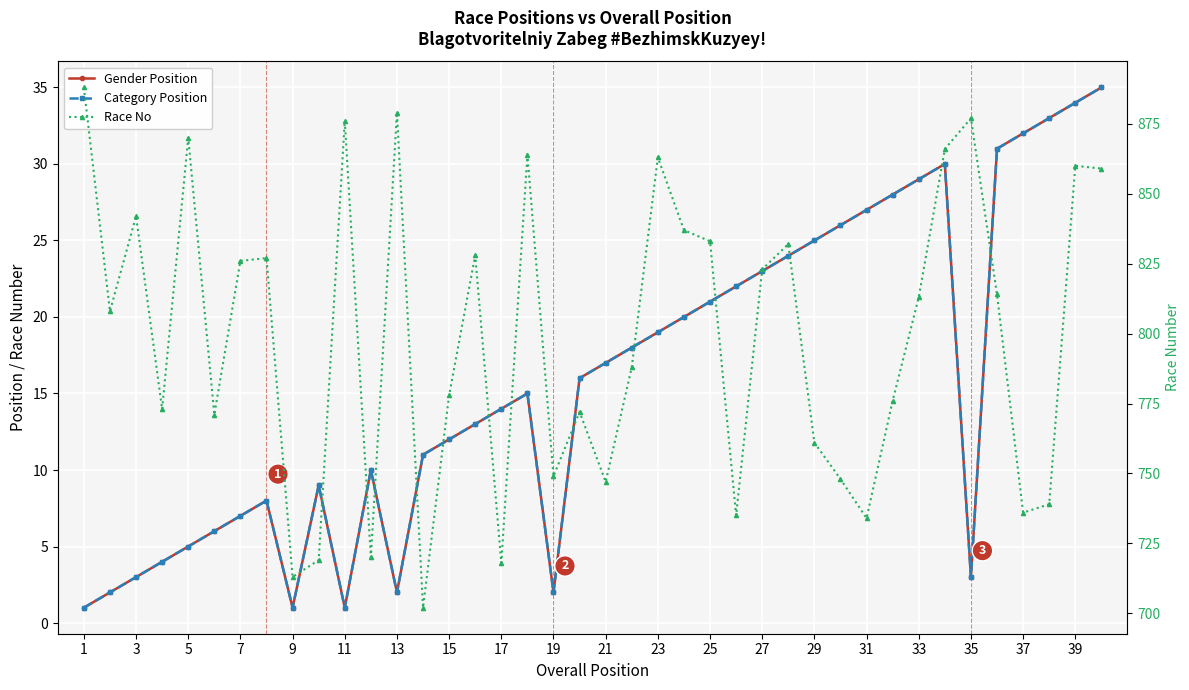

True or false: Race No and Gender Position intersect in this chart.

False